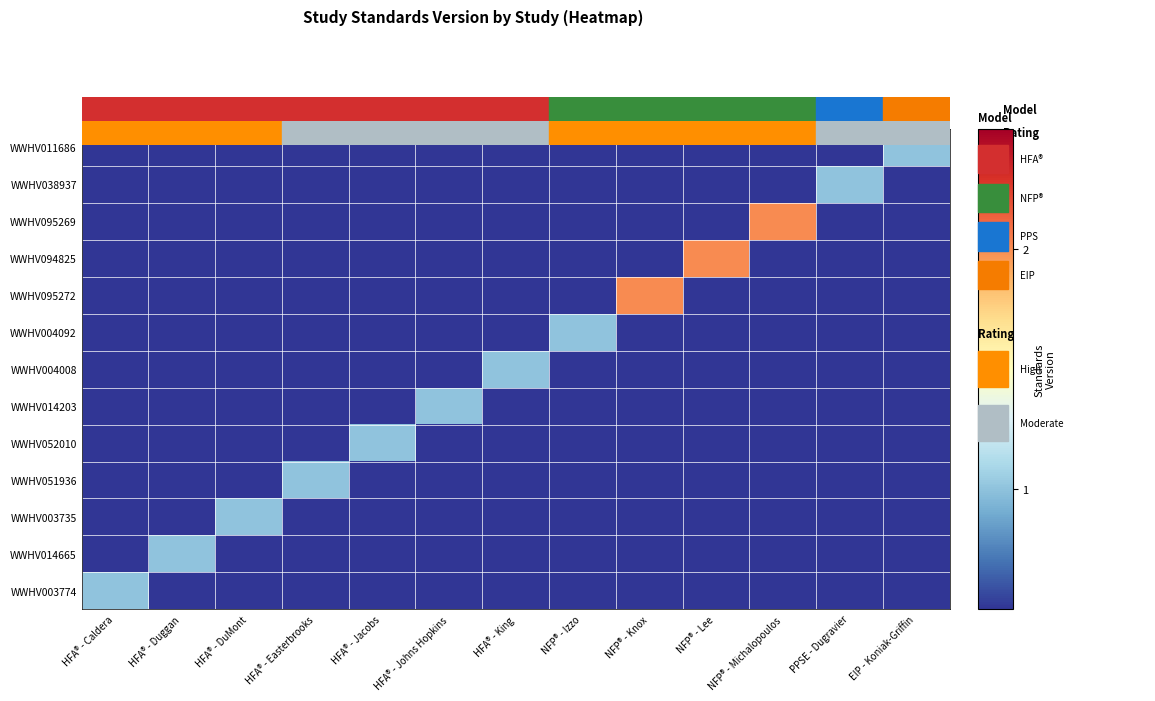

Reading left to right, extract all data points from this chart.

WWHV003774: HFA® - Caldera=1	HFA® - Duggan=0	HFA® - DuMont=0	HFA® - Easterbrooks=0	HFA® - Jacobs=0	HFA® - Johns Hopkins=0	HFA® - King=0	NFP® - Izzo=0	NFP® - Knox=0	NFP® - Lee=0	NFP® - Michalopoulos=0	PPSE - Dugravier=0	EIP - Koniak-Griffin=0
WWHV014665: HFA® - Caldera=0	HFA® - Duggan=1	HFA® - DuMont=0	HFA® - Easterbrooks=0	HFA® - Jacobs=0	HFA® - Johns Hopkins=0	HFA® - King=0	NFP® - Izzo=0	NFP® - Knox=0	NFP® - Lee=0	NFP® - Michalopoulos=0	PPSE - Dugravier=0	EIP - Koniak-Griffin=0
WWHV003735: HFA® - Caldera=0	HFA® - Duggan=0	HFA® - DuMont=1	HFA® - Easterbrooks=0	HFA® - Jacobs=0	HFA® - Johns Hopkins=0	HFA® - King=0	NFP® - Izzo=0	NFP® - Knox=0	NFP® - Lee=0	NFP® - Michalopoulos=0	PPSE - Dugravier=0	EIP - Koniak-Griffin=0
WWHV051936: HFA® - Caldera=0	HFA® - Duggan=0	HFA® - DuMont=0	HFA® - Easterbrooks=1	HFA® - Jacobs=0	HFA® - Johns Hopkins=0	HFA® - King=0	NFP® - Izzo=0	NFP® - Knox=0	NFP® - Lee=0	NFP® - Michalopoulos=0	PPSE - Dugravier=0	EIP - Koniak-Griffin=0
WWHV052010: HFA® - Caldera=0	HFA® - Duggan=0	HFA® - DuMont=0	HFA® - Easterbrooks=0	HFA® - Jacobs=1	HFA® - Johns Hopkins=0	HFA® - King=0	NFP® - Izzo=0	NFP® - Knox=0	NFP® - Lee=0	NFP® - Michalopoulos=0	PPSE - Dugravier=0	EIP - Koniak-Griffin=0
WWHV014203: HFA® - Caldera=0	HFA® - Duggan=0	HFA® - DuMont=0	HFA® - Easterbrooks=0	HFA® - Jacobs=0	HFA® - Johns Hopkins=1	HFA® - King=0	NFP® - Izzo=0	NFP® - Knox=0	NFP® - Lee=0	NFP® - Michalopoulos=0	PPSE - Dugravier=0	EIP - Koniak-Griffin=0
WWHV004008: HFA® - Caldera=0	HFA® - Duggan=0	HFA® - DuMont=0	HFA® - Easterbrooks=0	HFA® - Jacobs=0	HFA® - Johns Hopkins=0	HFA® - King=1	NFP® - Izzo=0	NFP® - Knox=0	NFP® - Lee=0	NFP® - Michalopoulos=0	PPSE - Dugravier=0	EIP - Koniak-Griffin=0
WWHV004092: HFA® - Caldera=0	HFA® - Duggan=0	HFA® - DuMont=0	HFA® - Easterbrooks=0	HFA® - Jacobs=0	HFA® - Johns Hopkins=0	HFA® - King=0	NFP® - Izzo=1	NFP® - Knox=0	NFP® - Lee=0	NFP® - Michalopoulos=0	PPSE - Dugravier=0	EIP - Koniak-Griffin=0
WWHV095272: HFA® - Caldera=0	HFA® - Duggan=0	HFA® - DuMont=0	HFA® - Easterbrooks=0	HFA® - Jacobs=0	HFA® - Johns Hopkins=0	HFA® - King=0	NFP® - Izzo=0	NFP® - Knox=2	NFP® - Lee=0	NFP® - Michalopoulos=0	PPSE - Dugravier=0	EIP - Koniak-Griffin=0
WWHV094825: HFA® - Caldera=0	HFA® - Duggan=0	HFA® - DuMont=0	HFA® - Easterbrooks=0	HFA® - Jacobs=0	HFA® - Johns Hopkins=0	HFA® - King=0	NFP® - Izzo=0	NFP® - Knox=0	NFP® - Lee=2	NFP® - Michalopoulos=0	PPSE - Dugravier=0	EIP - Koniak-Griffin=0
WWHV095269: HFA® - Caldera=0	HFA® - Duggan=0	HFA® - DuMont=0	HFA® - Easterbrooks=0	HFA® - Jacobs=0	HFA® - Johns Hopkins=0	HFA® - King=0	NFP® - Izzo=0	NFP® - Knox=0	NFP® - Lee=0	NFP® - Michalopoulos=2	PPSE - Dugravier=0	EIP - Koniak-Griffin=0
WWHV038937: HFA® - Caldera=0	HFA® - Duggan=0	HFA® - DuMont=0	HFA® - Easterbrooks=0	HFA® - Jacobs=0	HFA® - Johns Hopkins=0	HFA® - King=0	NFP® - Izzo=0	NFP® - Knox=0	NFP® - Lee=0	NFP® - Michalopoulos=0	PPSE - Dugravier=1	EIP - Koniak-Griffin=0
WWHV011686: HFA® - Caldera=0	HFA® - Duggan=0	HFA® - DuMont=0	HFA® - Easterbrooks=0	HFA® - Jacobs=0	HFA® - Johns Hopkins=0	HFA® - King=0	NFP® - Izzo=0	NFP® - Knox=0	NFP® - Lee=0	NFP® - Michalopoulos=0	PPSE - Dugravier=0	EIP - Koniak-Griffin=1